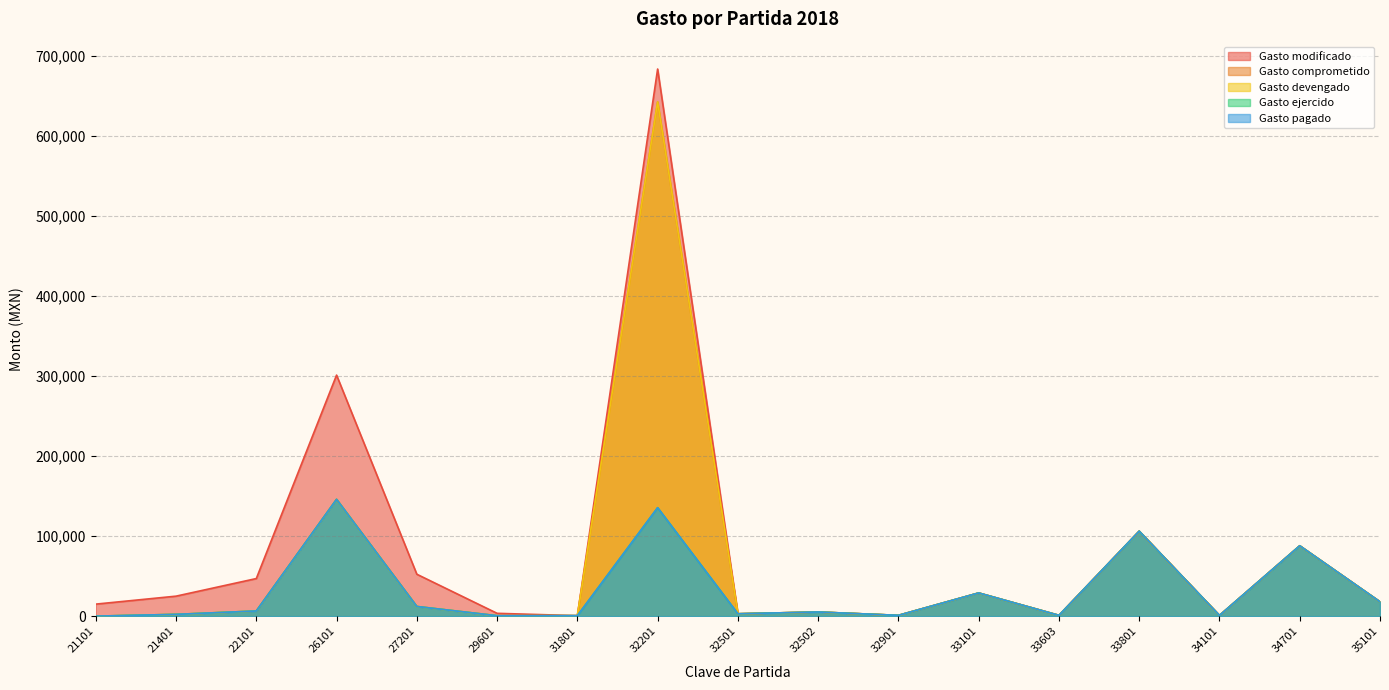

List the series in order of their peak value, highest first.

Gasto modificado, Gasto comprometido, Gasto devengado, Gasto ejercido, Gasto pagado